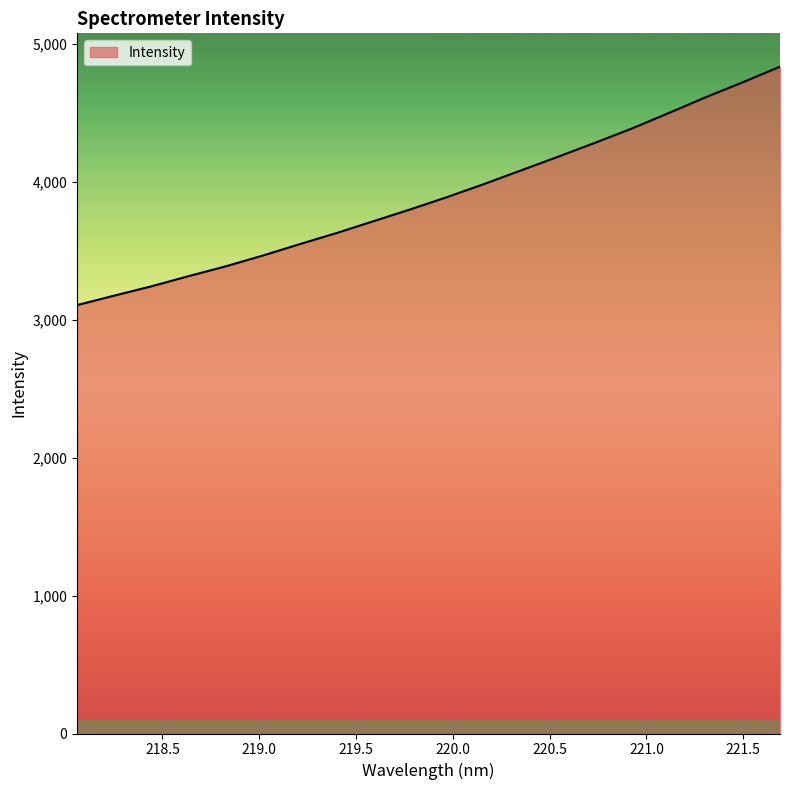

What is the sum of all values?

77857.8